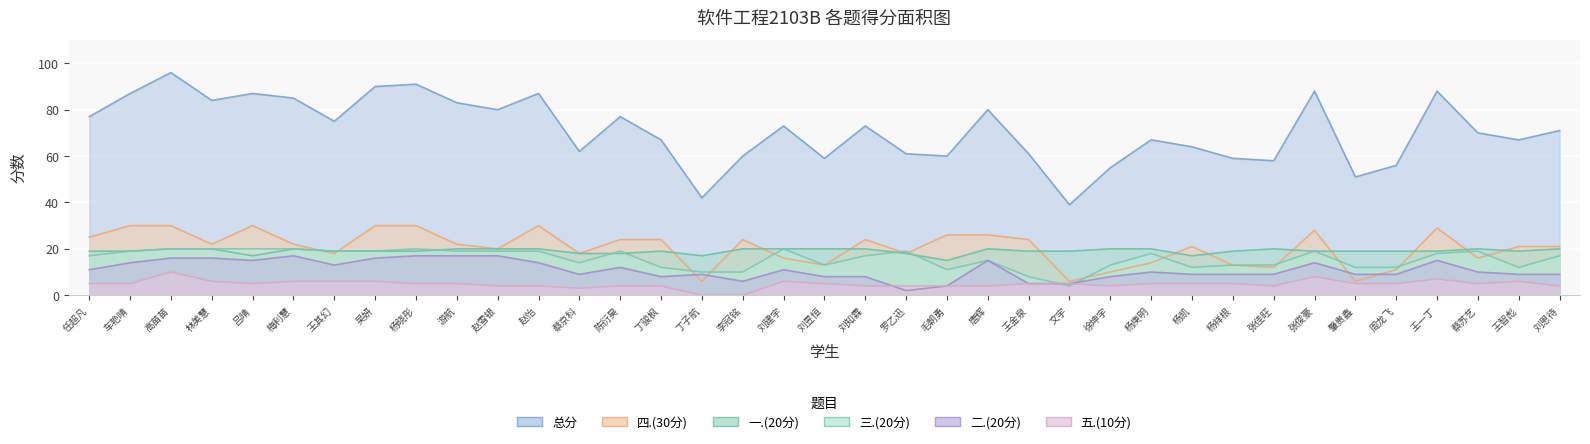

True or false: 三.(20分) has more than 2 interior local peaks.

True